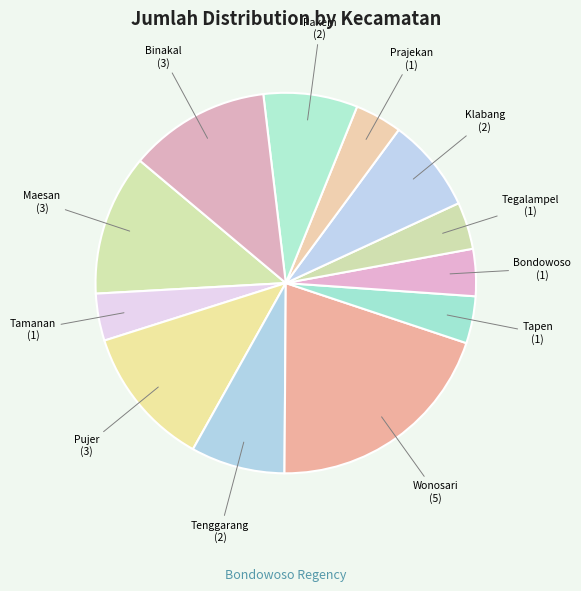

What is the largest slice in the pie chart?

Wonosari